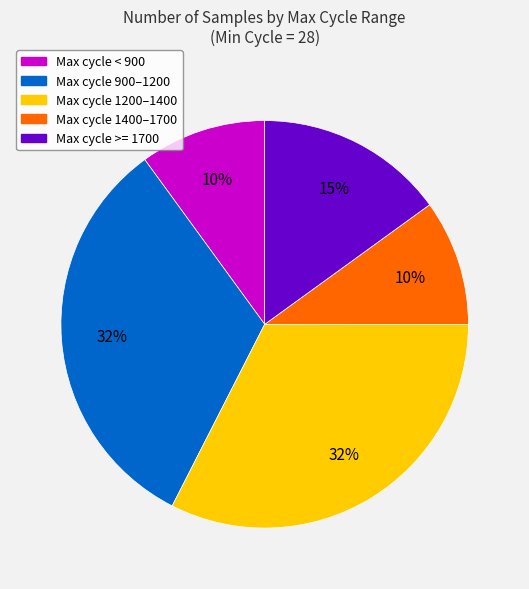

To the nearest percent, what is the average slice percentage?

20%